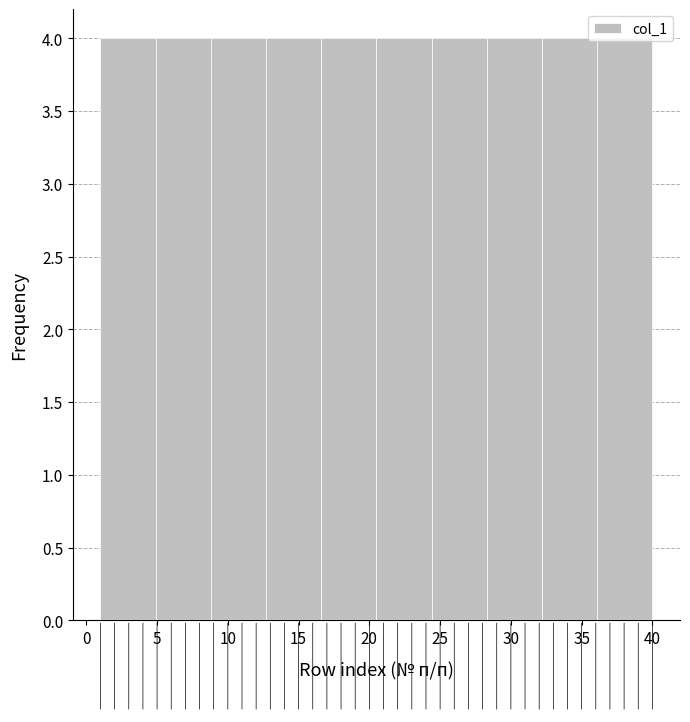

What is the height of the bar covering 4.9 to 8.8 on the x-axis? Neither the bar edges nor the heights are printed on the chart, so give them approximately, as read against the axes.

4